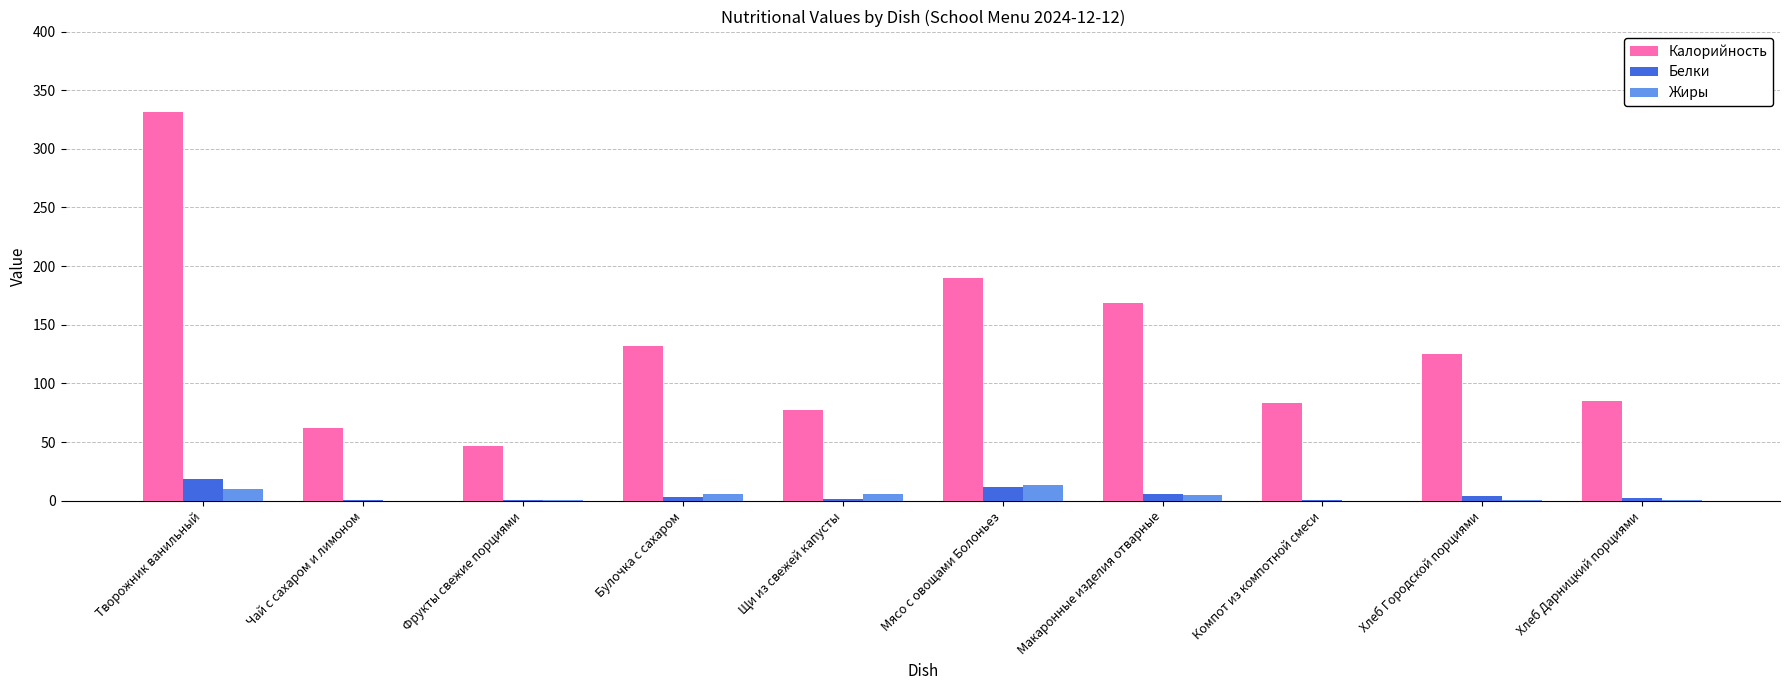

Which series has the largest total across all categories?

Калорийность